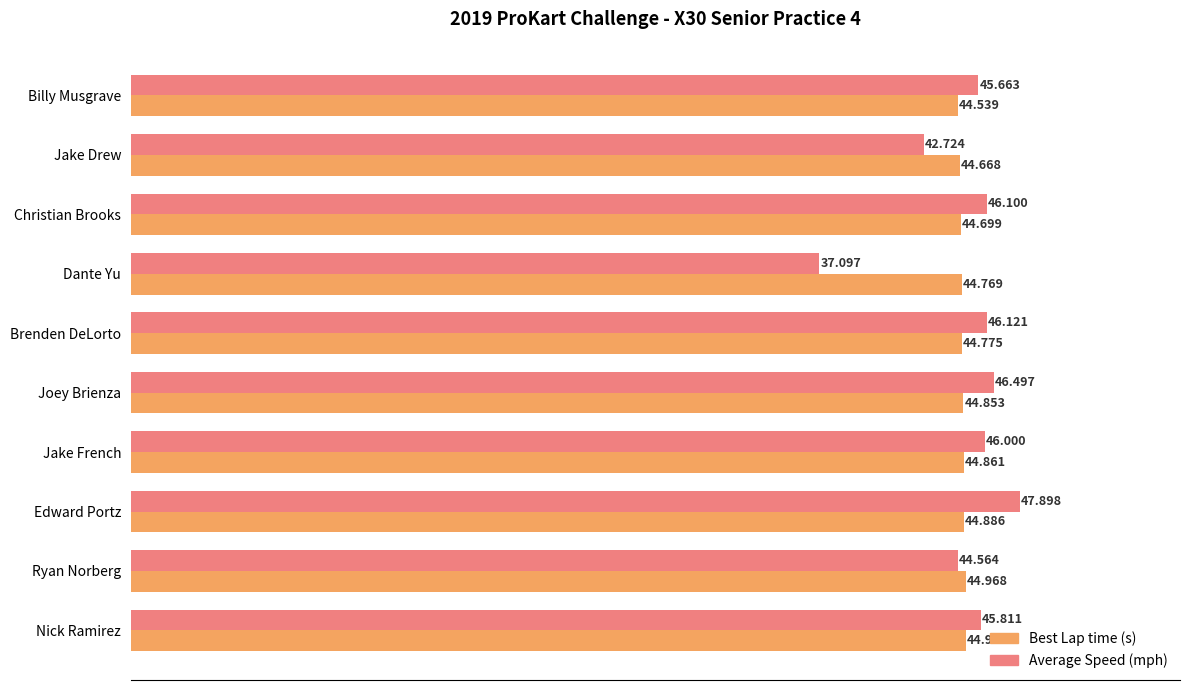

Rank the categories by Average Speed (mph) value from lowest to highest.

Dante Yu, Jake Drew, Ryan Norberg, Billy Musgrave, Nick Ramirez, Jake French, Christian Brooks, Brenden DeLorto, Joey Brienza, Edward Portz